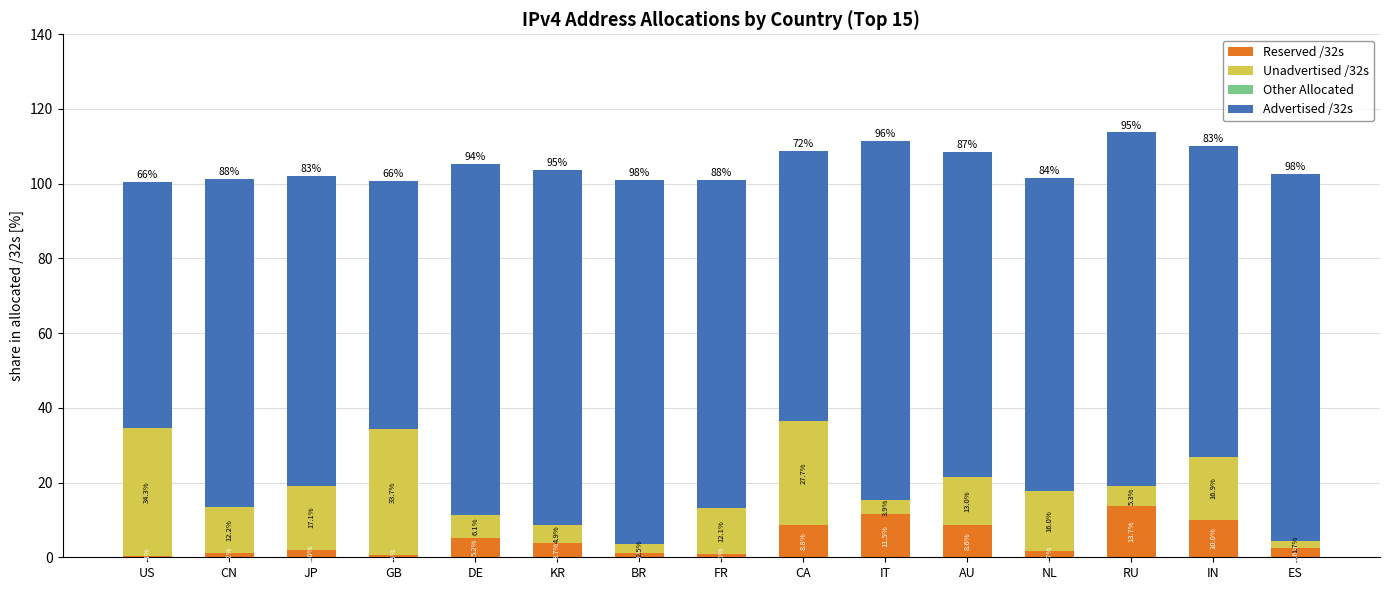

Does the chart contain stacked bars?

Yes